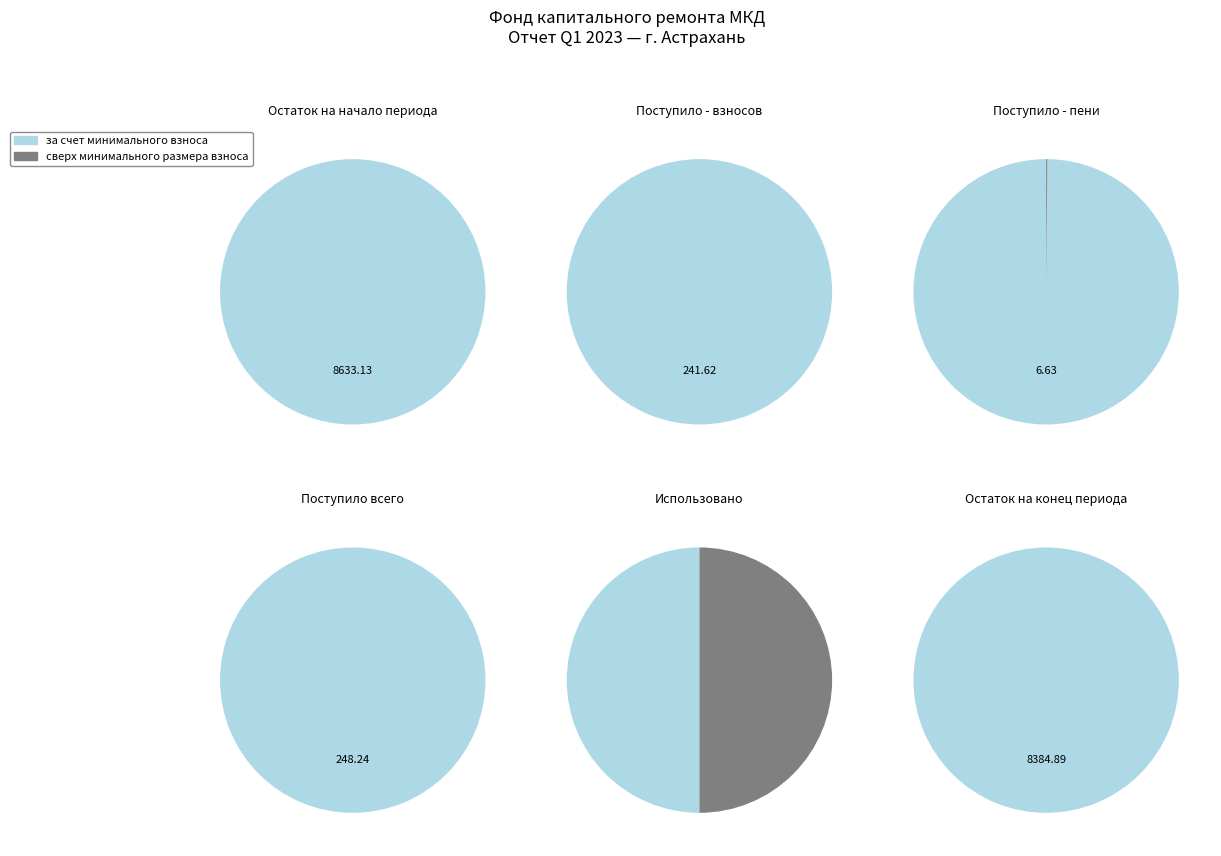

At Использовано, list the series in order from smallest to largest.

сверх минимального размера взноса, за счет минимального взноса